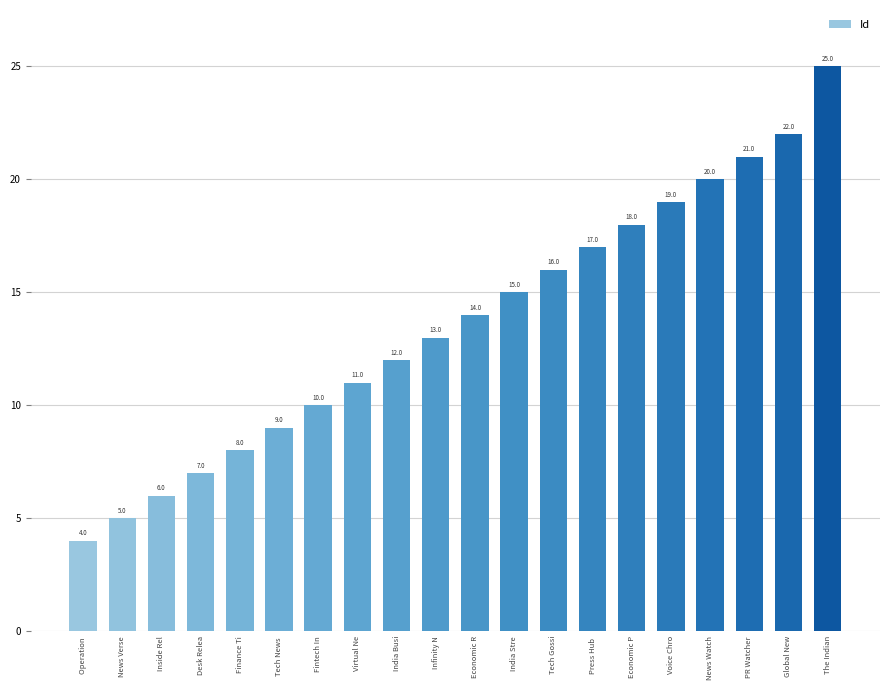

How many bars are there in total?

20